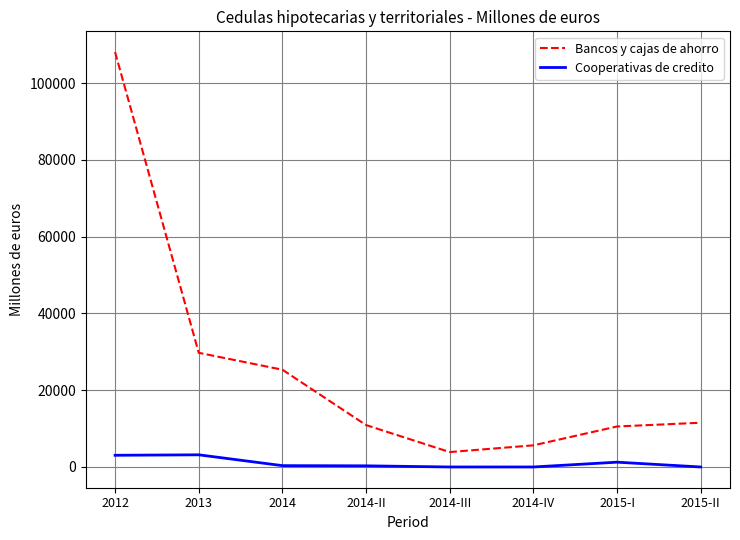

True or false: Cooperativas de credito has a value of 0.0 at 2015-II.

True